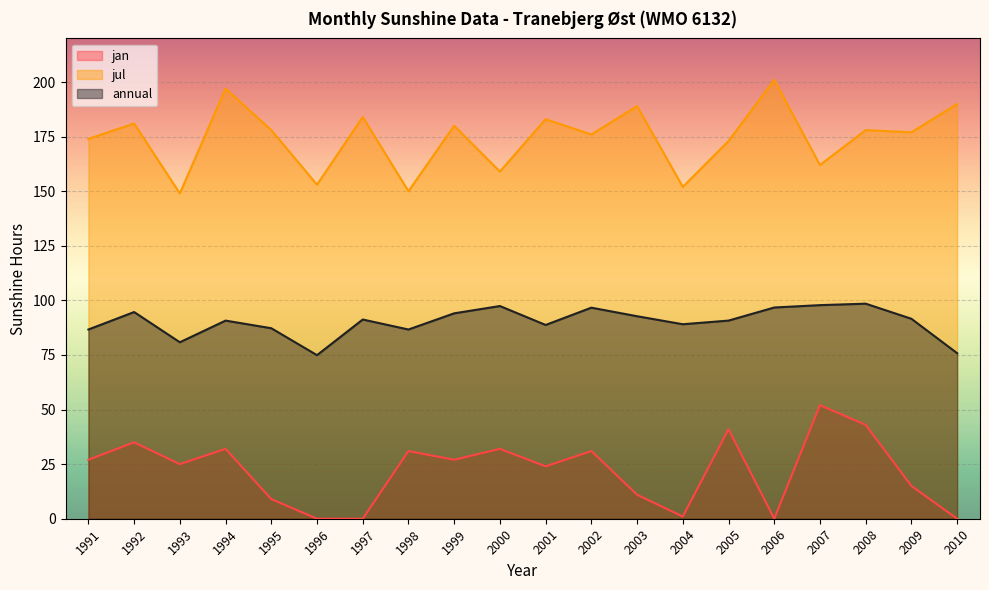

Read the jul value at 2010.

190.0